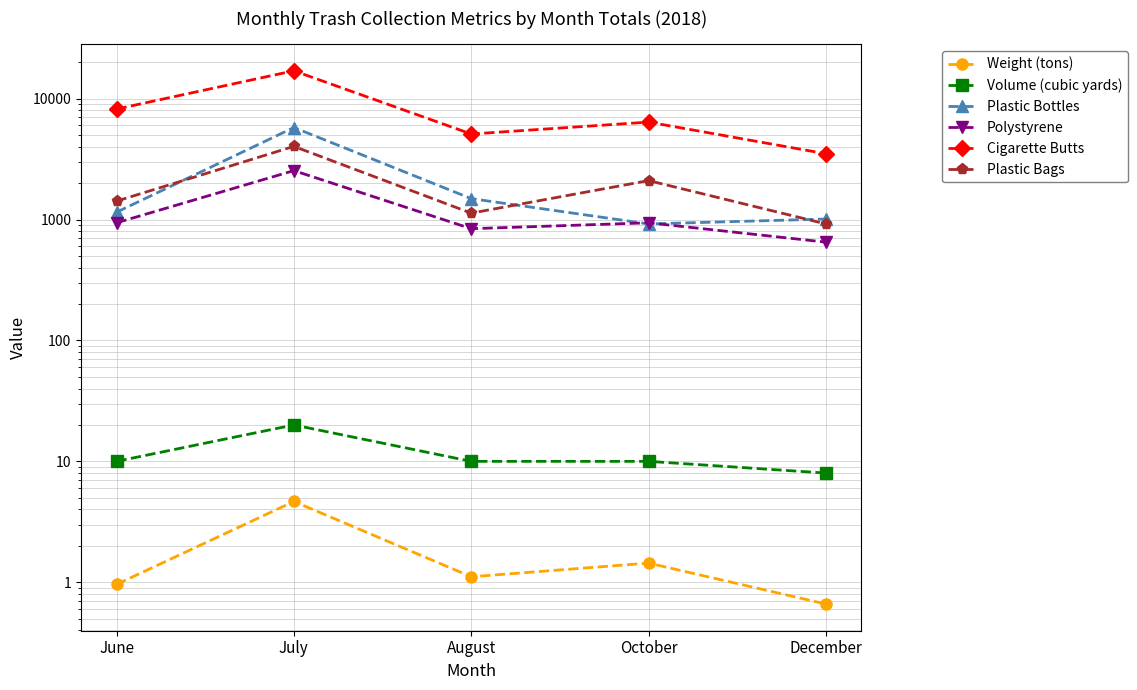

True or false: Plastic Bottles and Cigarette Butts cross at least once.

False